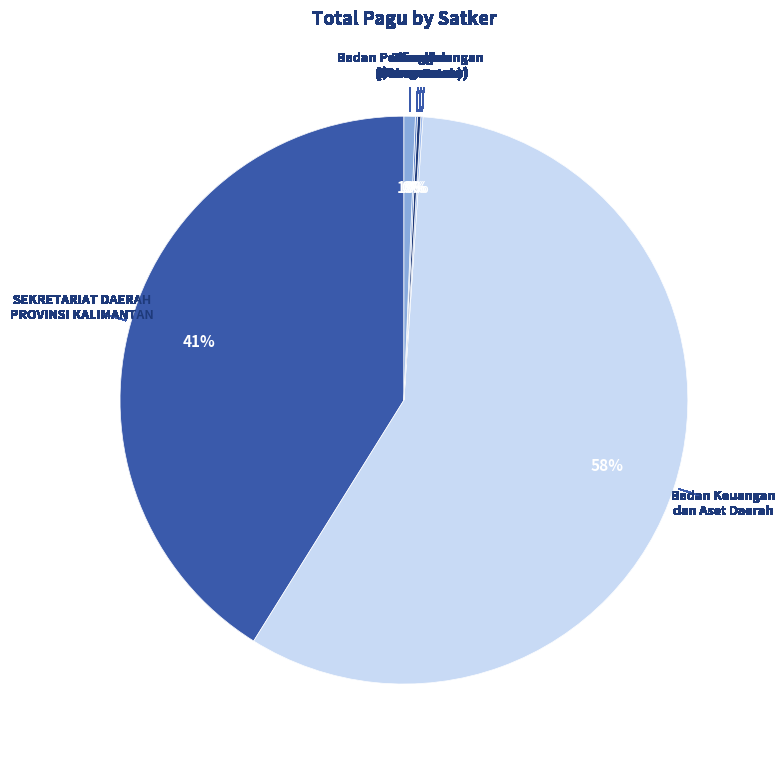

Which category accounts for the majority?

Badan Keuangan dan Aset Daerah